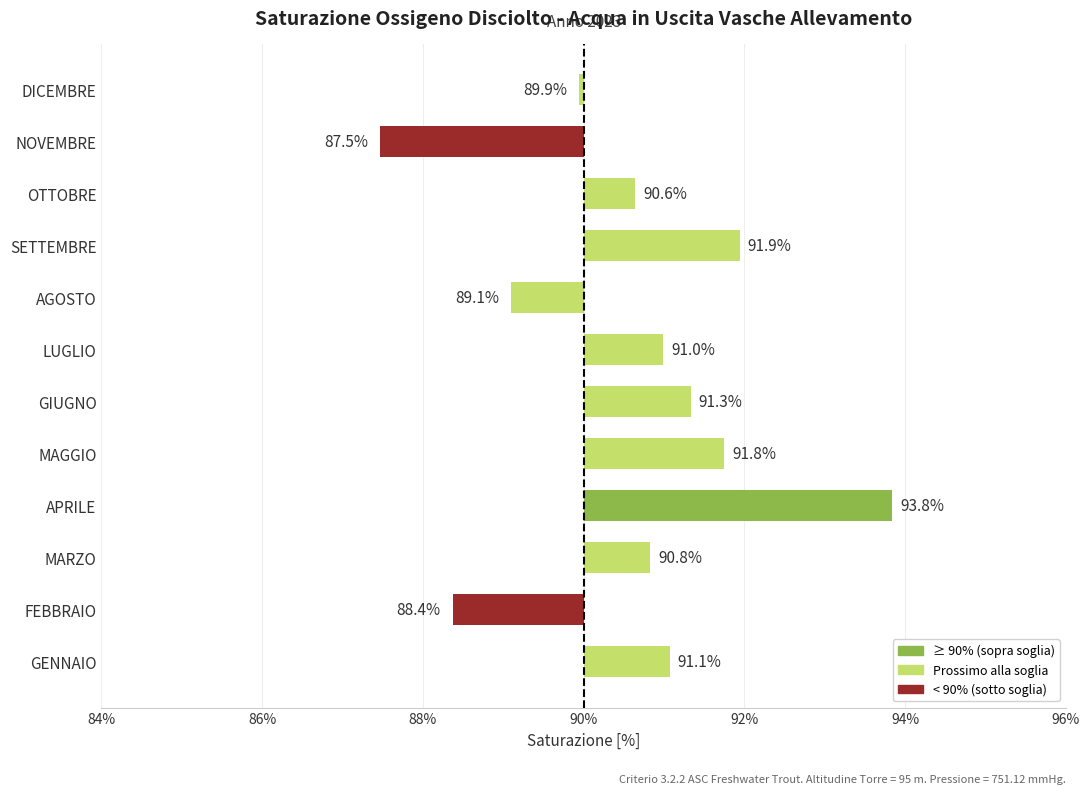

What is the change in value from APRILE to MAGGIO?

-2.1